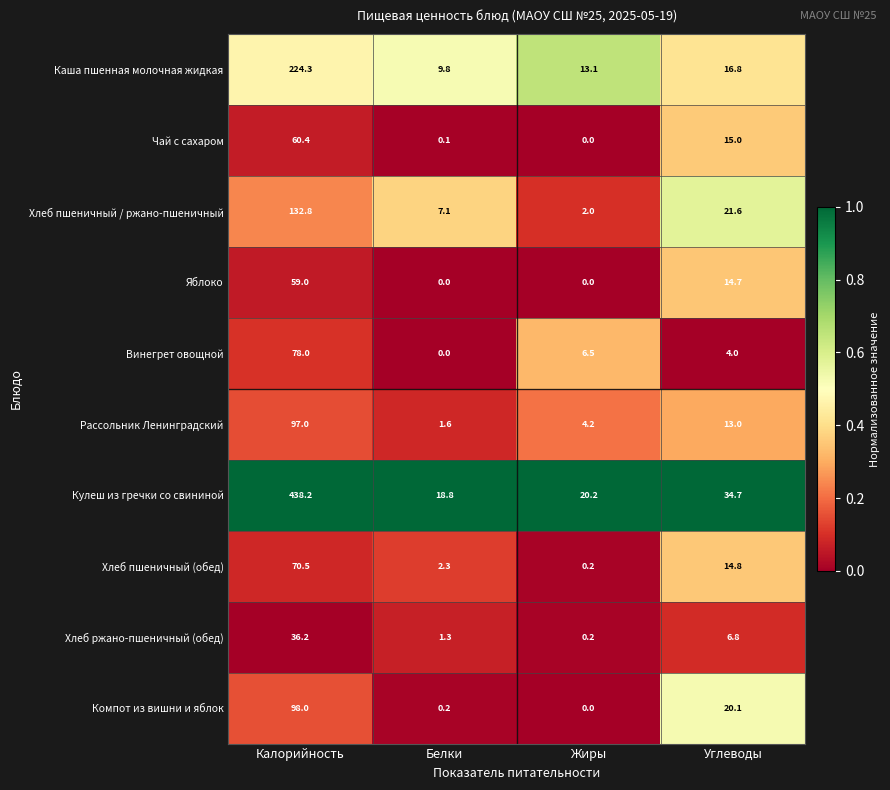

List the series in order of their peak value, lowest first.

Хлеб ржано-пшеничный (обед), Яблоко, Чай с сахаром, Хлеб пшеничный (обед), Винегрет овощной, Рассольник Ленинградский, Компот из вишни и яблок, Хлеб пшеничный / ржано-пшеничный, Каша пшенная молочная жидкая, Кулеш из гречки со свининой